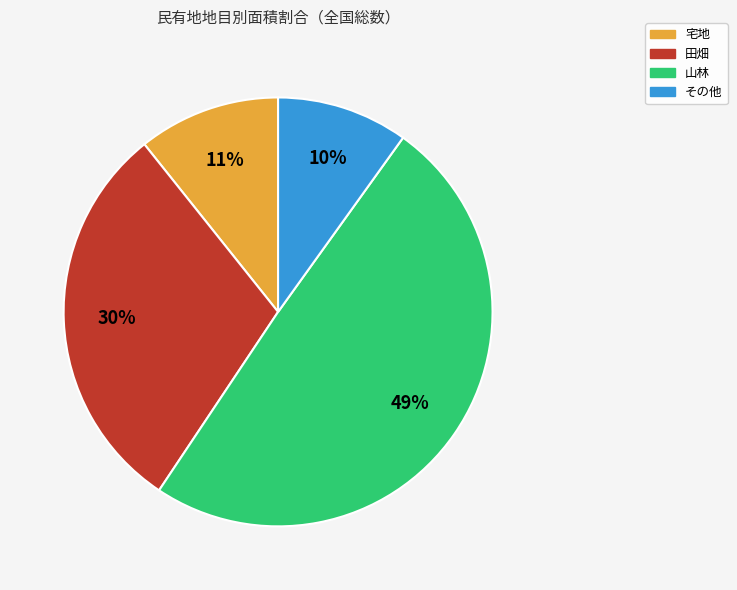

Approximately how many times larger is the value at 宅地 compared to 山林?

0.2